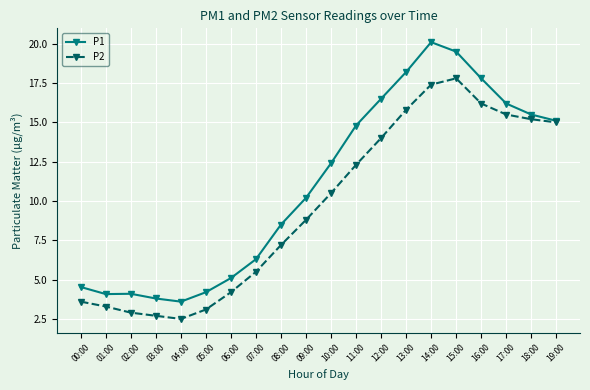

What are all the series names shown in the legend?

P1, P2